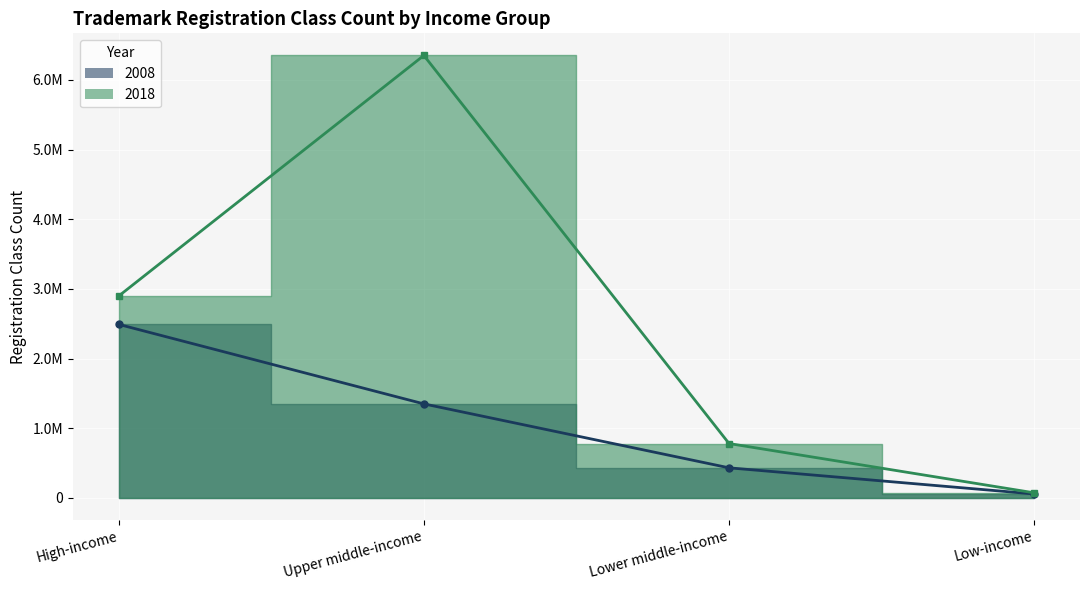

What is the label of the 4th point from the right?

High-income